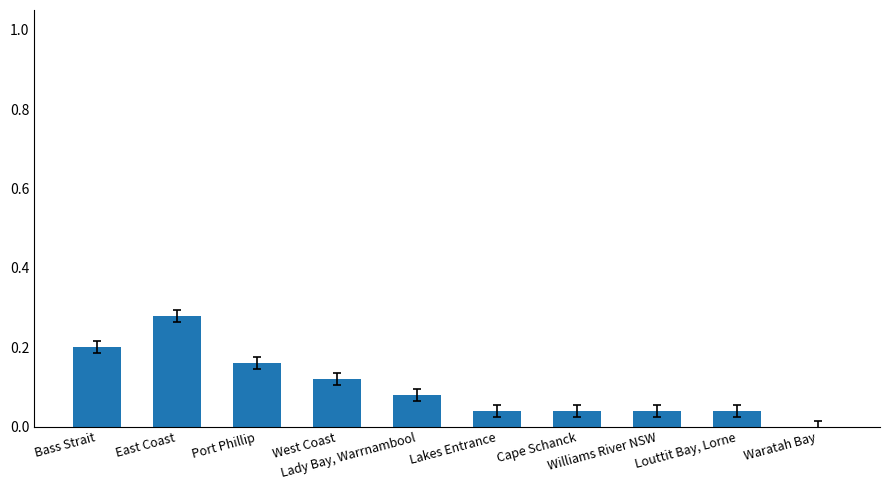

What is the sum of all values?

1.0